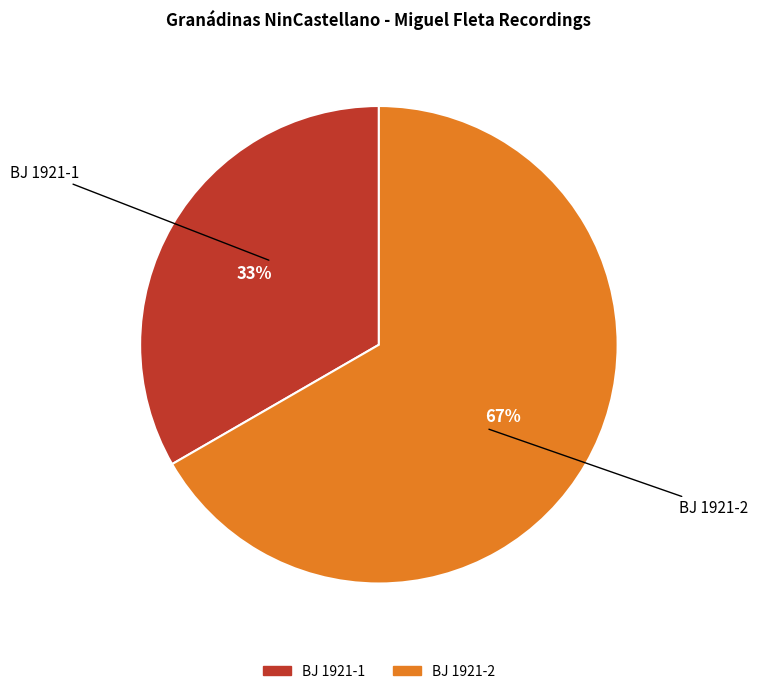

How many segments does this pie chart have?

2